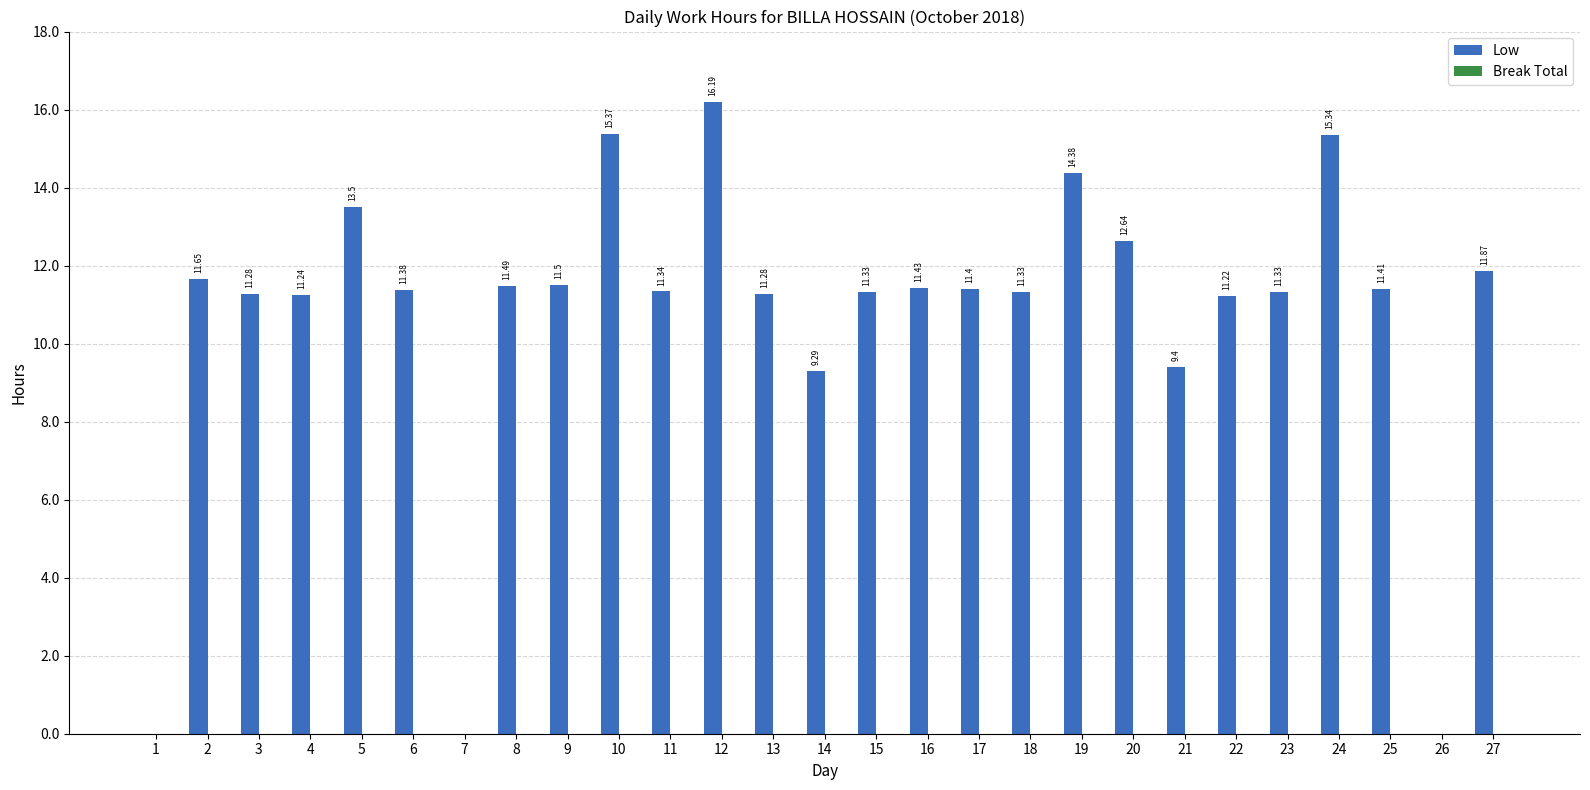

At which category does the chart reach its peak across all series?

12